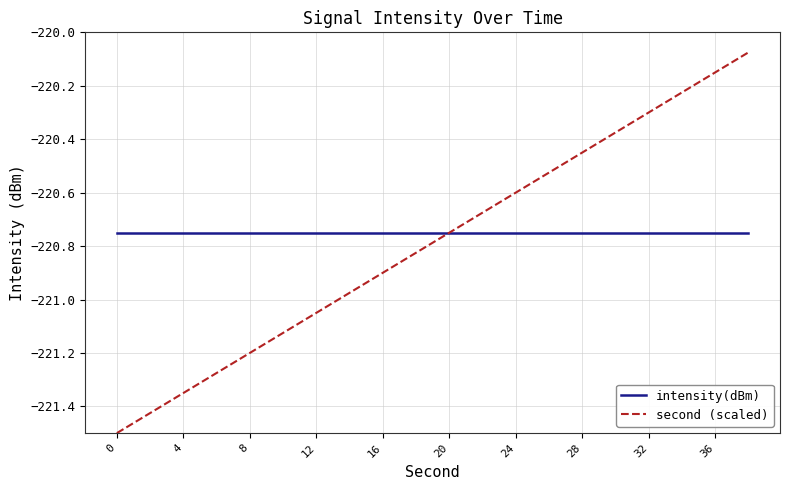

True or false: second (scaled) has more than 0 interior local peaks.

False